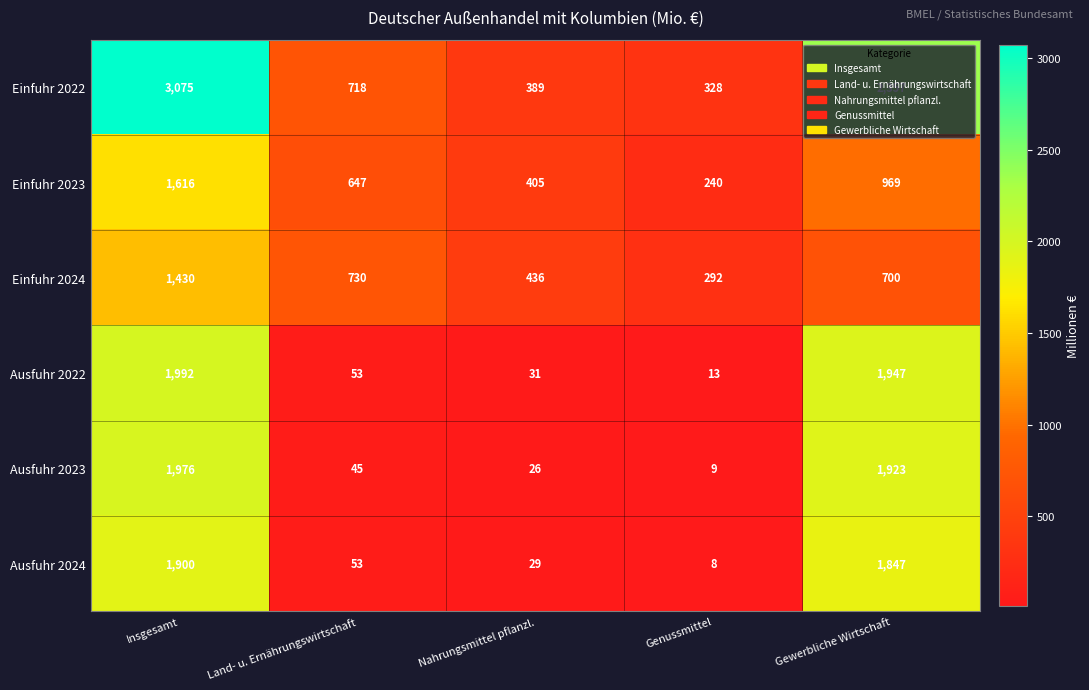

Count the number of data series in this chart.

6